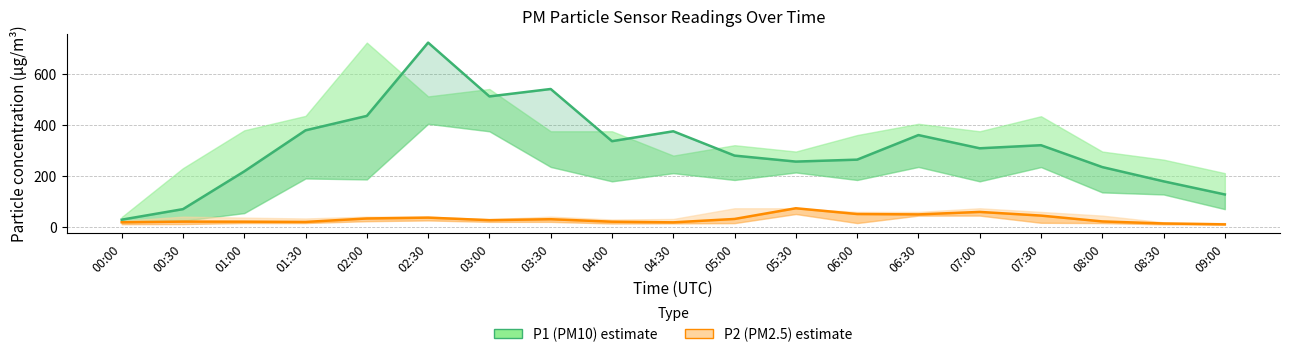

True or false: P1 (PM10) estimate has a value of 126.3 at 07:00.

False